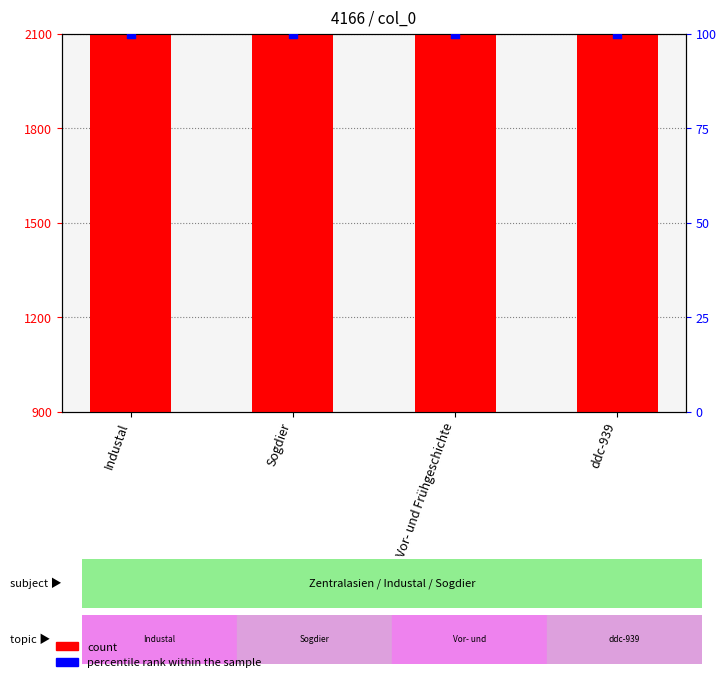

Which series has the largest total across all categories?

count